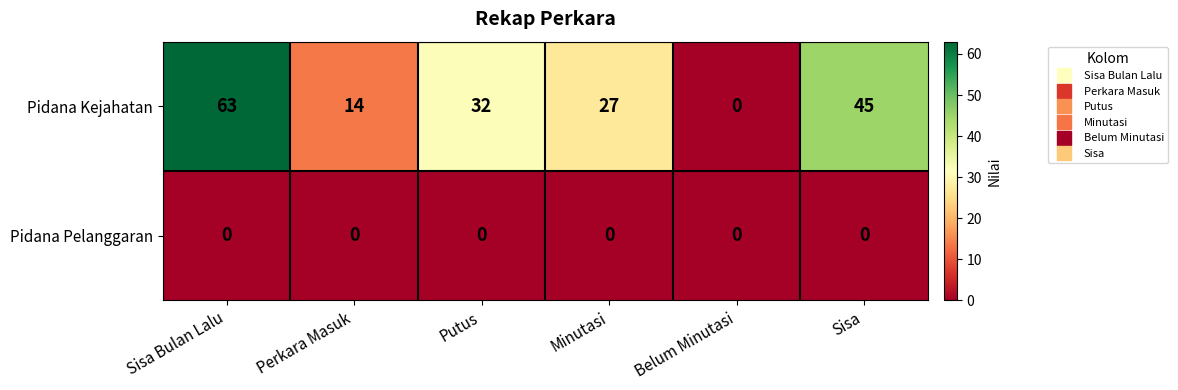

At Perkara Masuk, list the series in order from smallest to largest.

Pidana Pelanggaran, Pidana Kejahatan